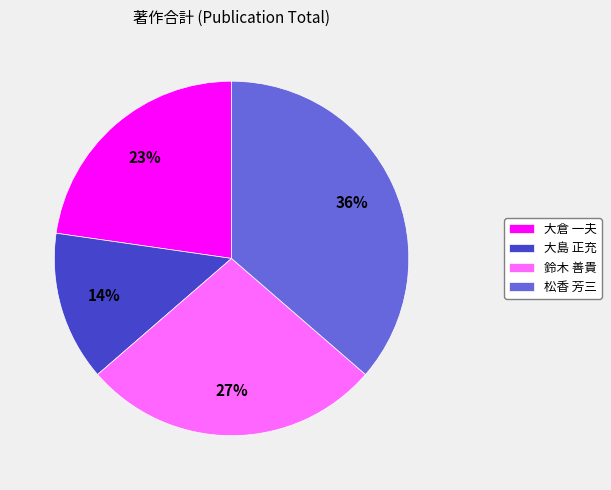

Do 鈴木 善貴 and 大島 正充 together represent more than half of the pie?

No